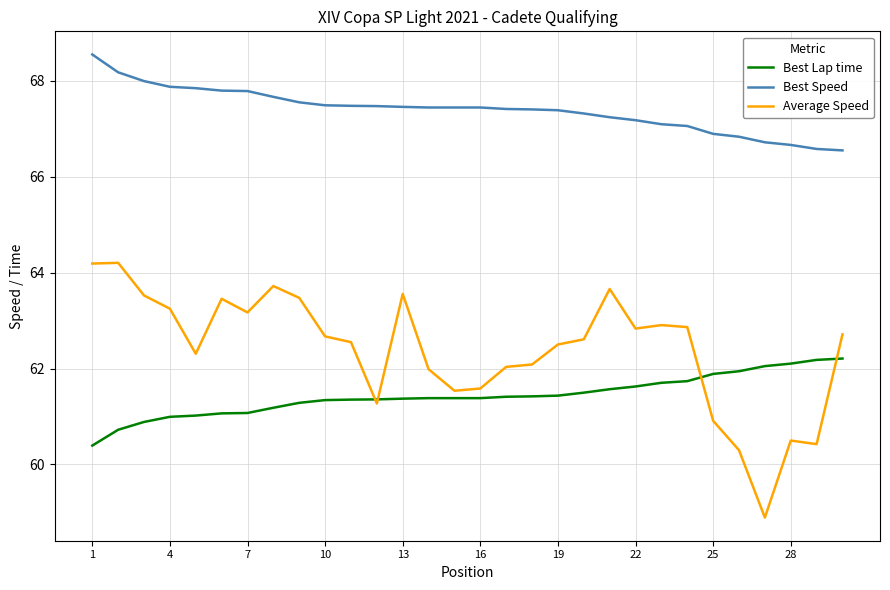

What is the lowest value of the Best Speed series?

66.6